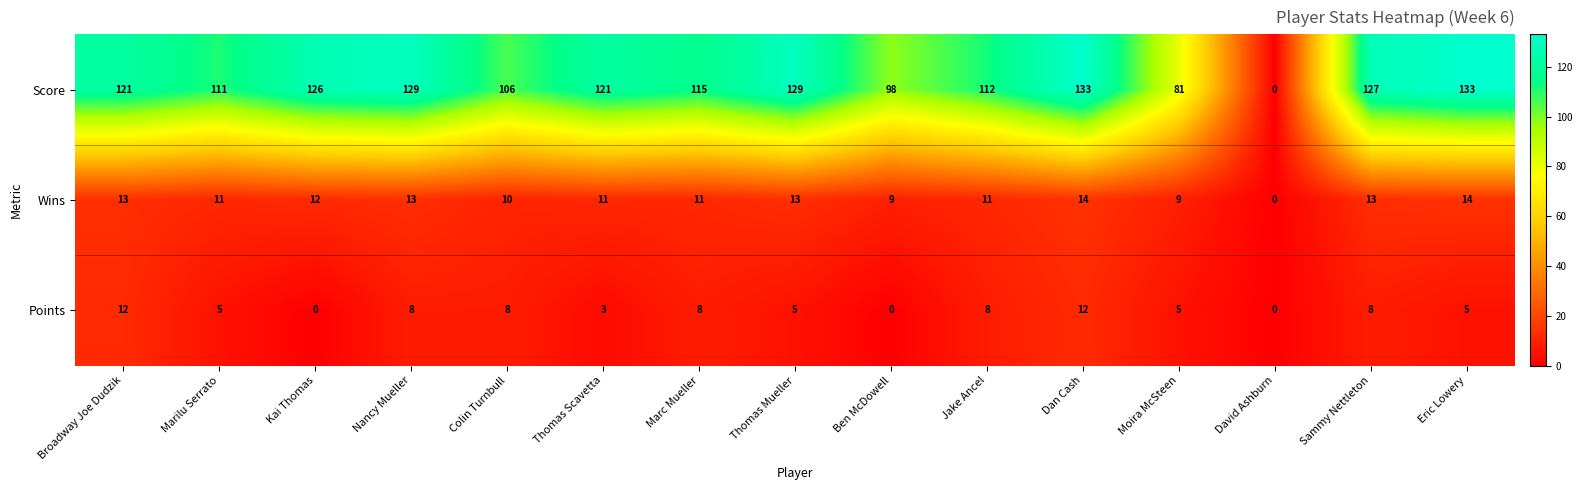

List the series in order of their peak value, lowest first.

Points, Wins, Score